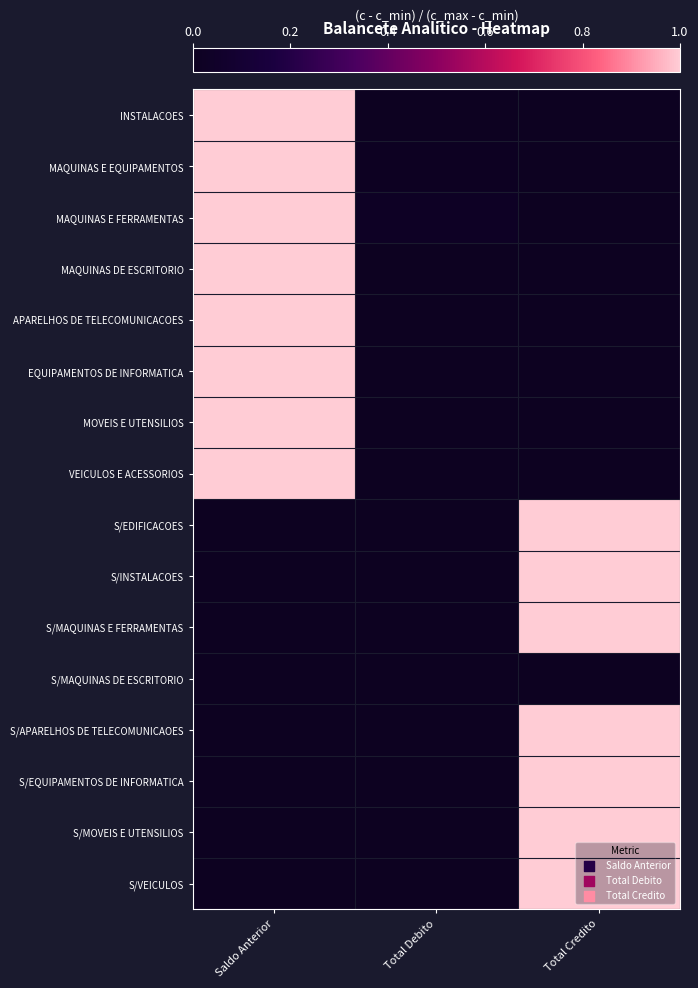

At which category is the sum across all series the highest?

Saldo Anterior